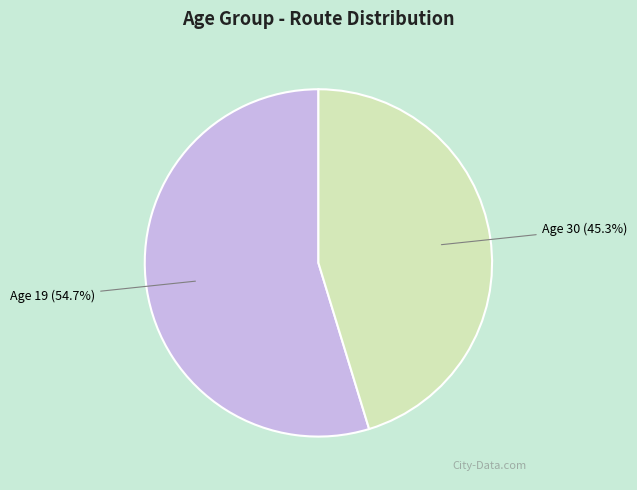

Is there a majority slice in this chart?

Yes